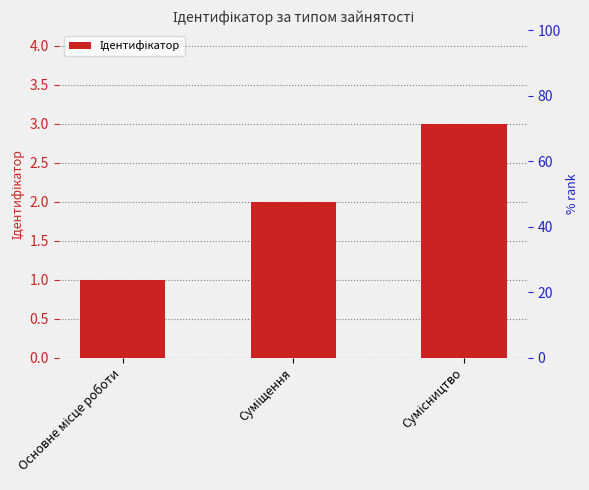

What is the minimum value shown in the chart?

1